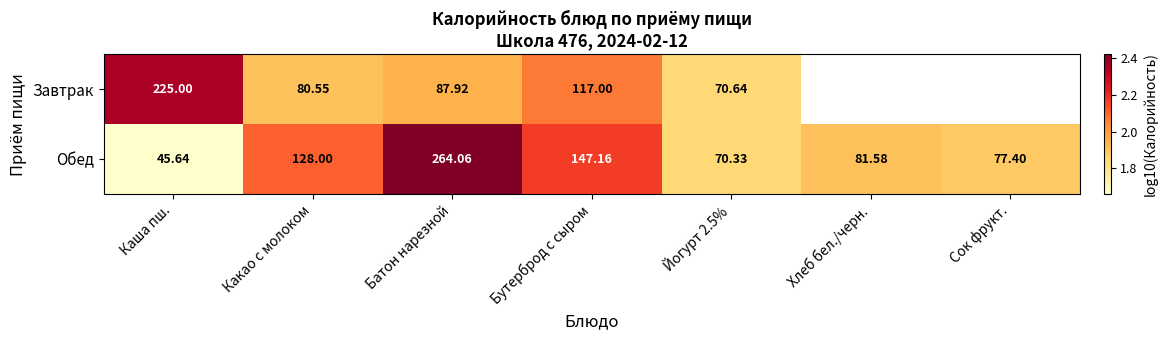

What is the greatest value displayed?

2.4